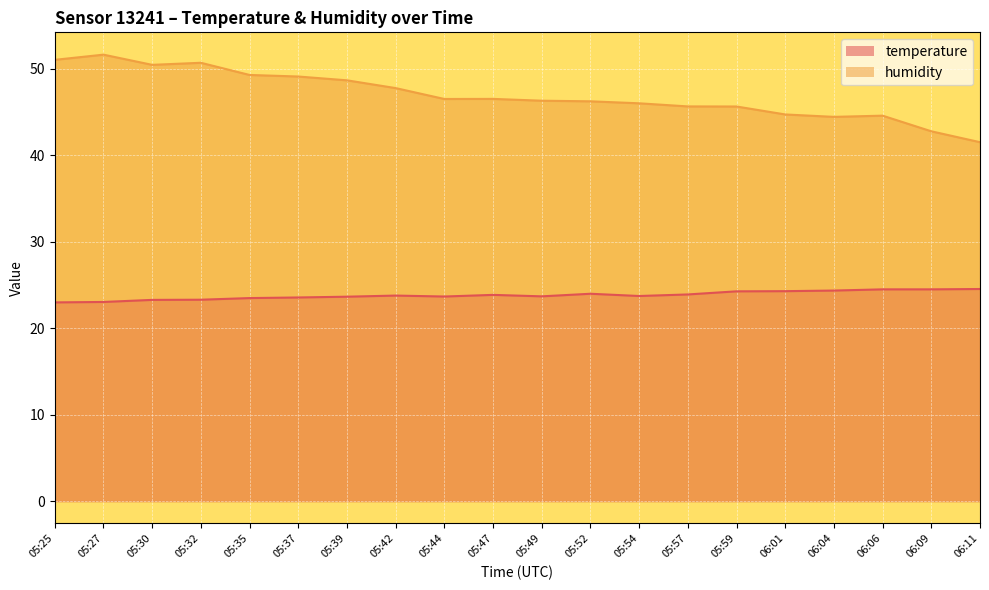

What is the lowest value of the humidity series?

41.5